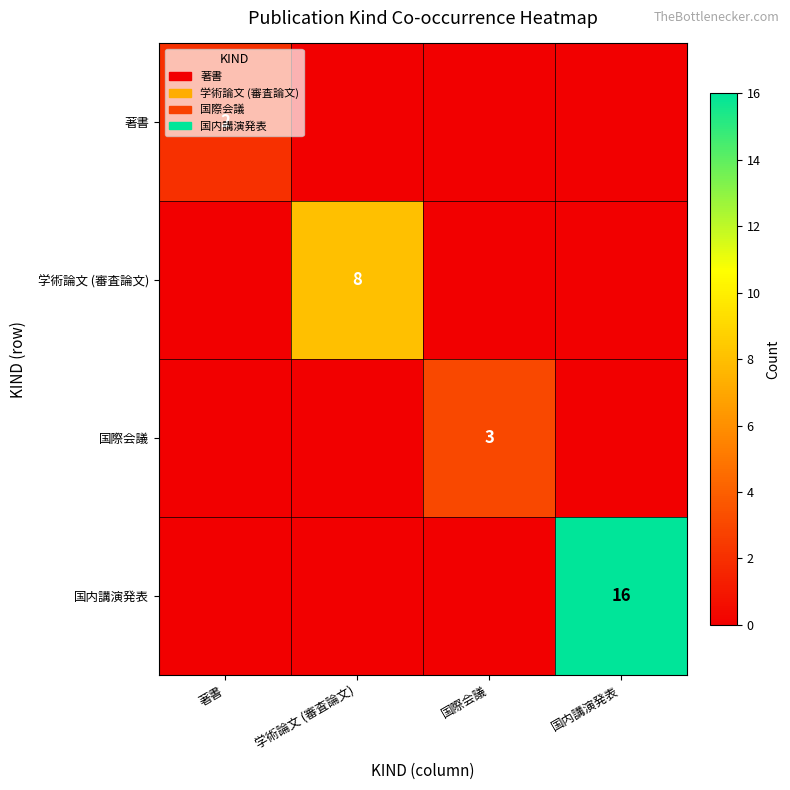

Is it true that 学術論文 (審査論文) equals 2 at 学術論文 (審査論文)?

False